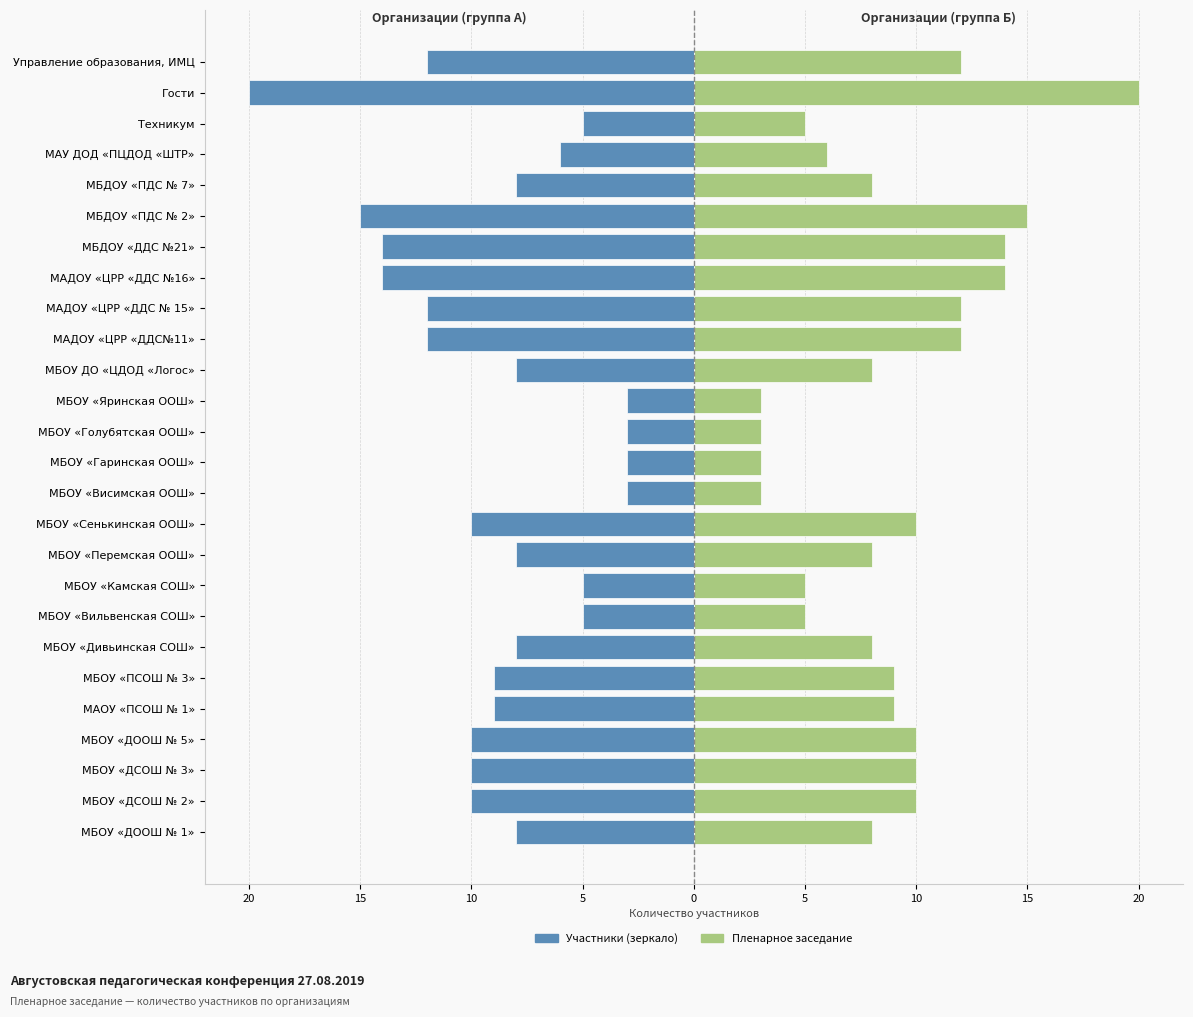

Count the number of data series in this chart.

2